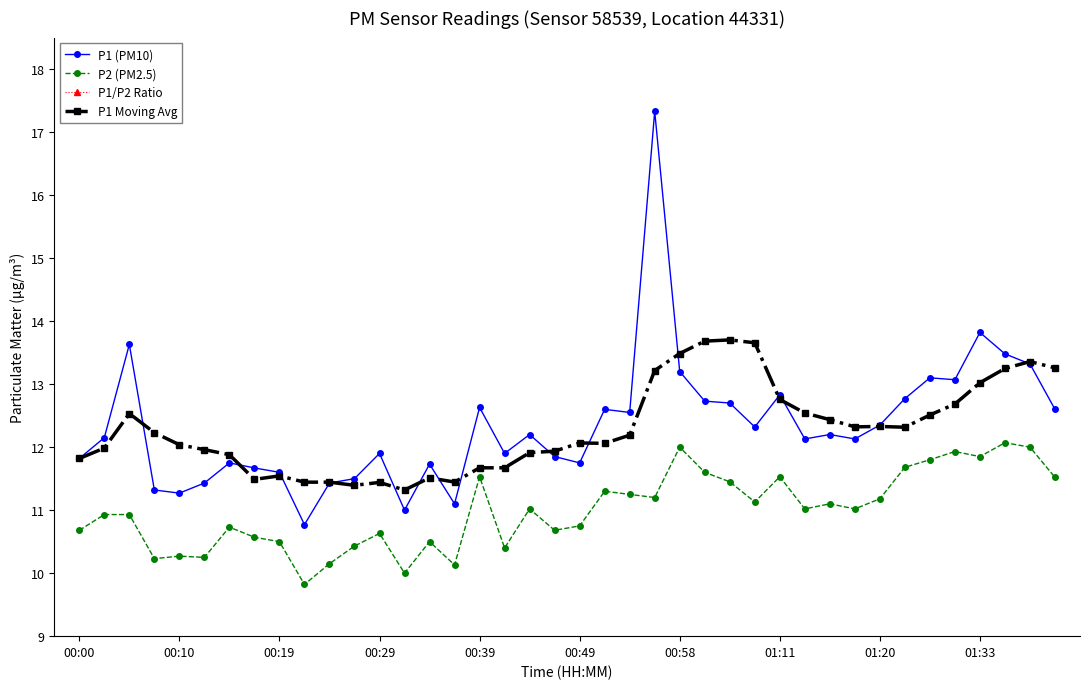

Is it true that P1 (PM10) equals 18.0 at 00:29?

False